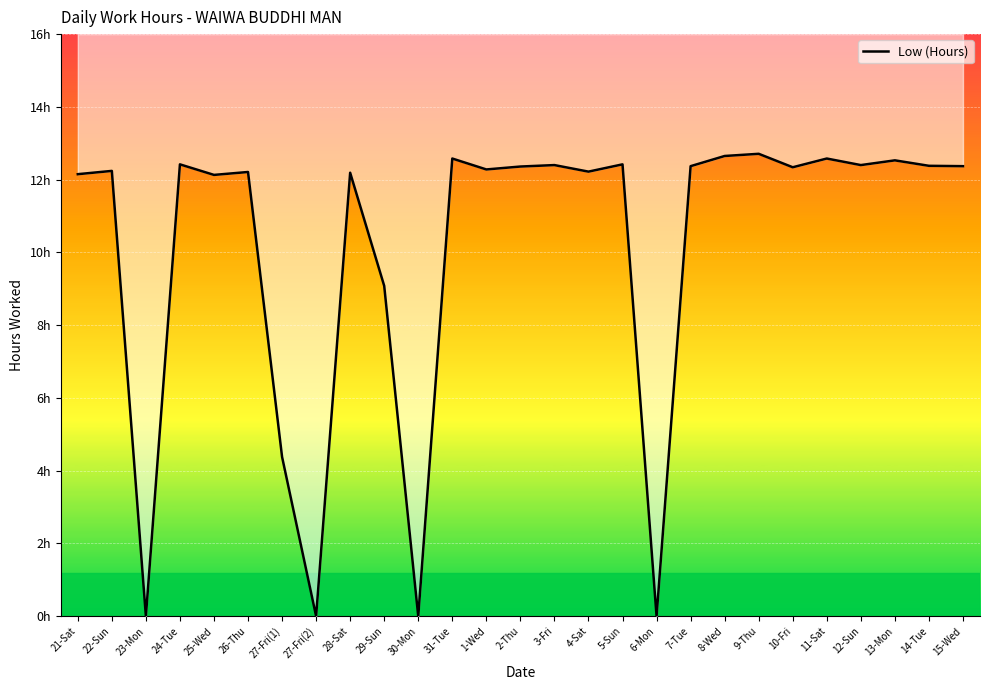

Rank the categories by value from highest to lowest.

9-Thu, 8-Wed, 31-Tue, 11-Sat, 13-Mon, 24-Tue, 5-Sun, 3-Fri, 12-Sun, 14-Tue, 7-Tue, 15-Wed, 2-Thu, 10-Fri, 1-Wed, 22-Sun, 4-Sat, 26-Thu, 28-Sat, 21-Sat, 25-Wed, 29-Sun, 27-Fri(1), 23-Mon, 27-Fri(2), 30-Mon, 6-Mon